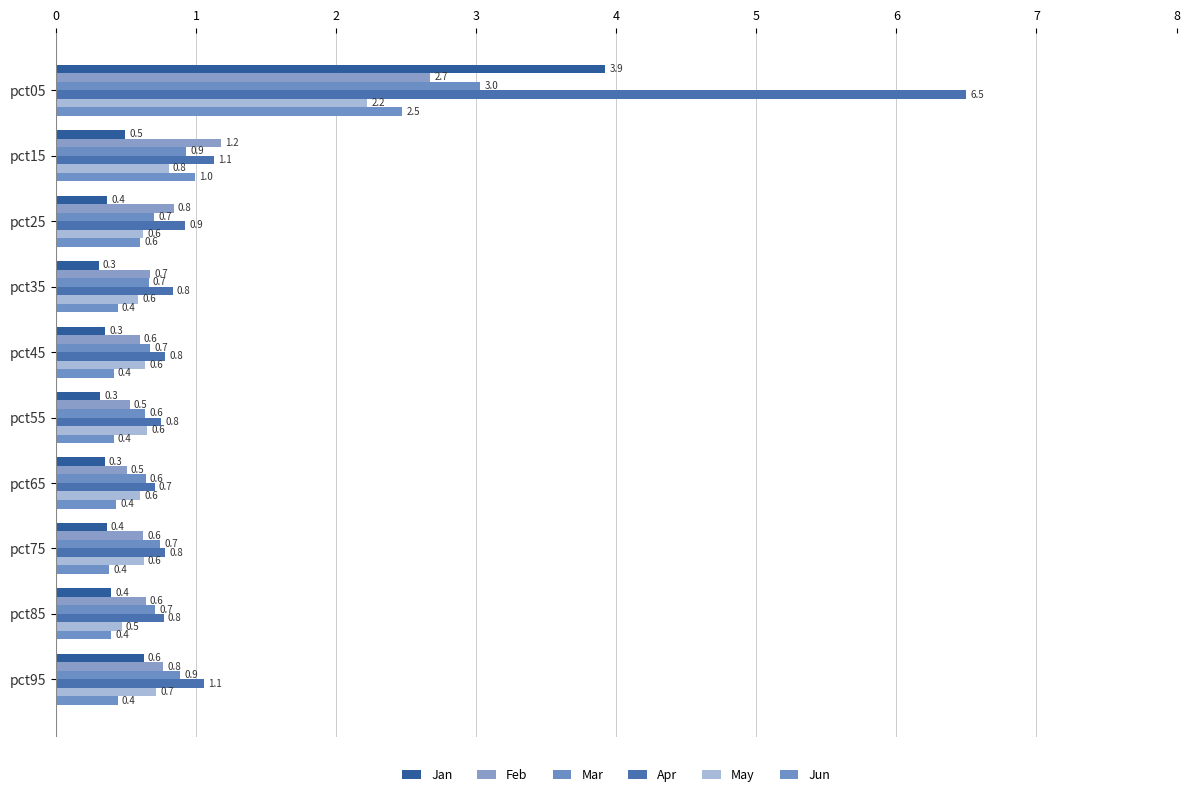

Which series has the largest total across all categories?

Apr